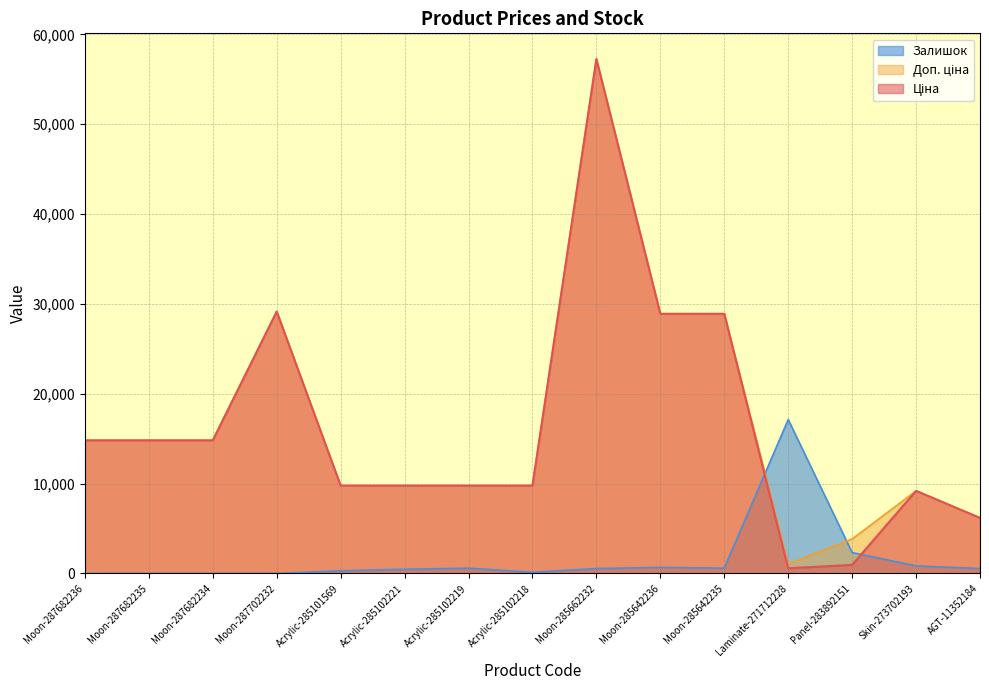

In Залишок, how many points are higher than both neighbors (excluding endpoints)?

3